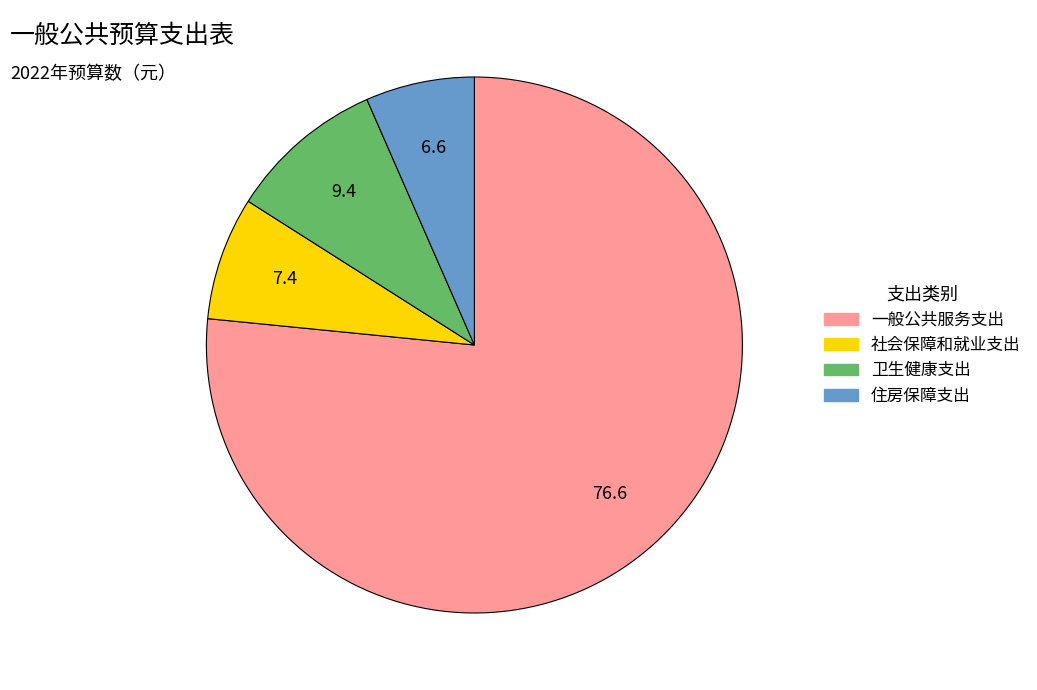

Approximately how many times larger is the value at 社会保障和就业支出 compared to 一般公共服务支出?

0.1